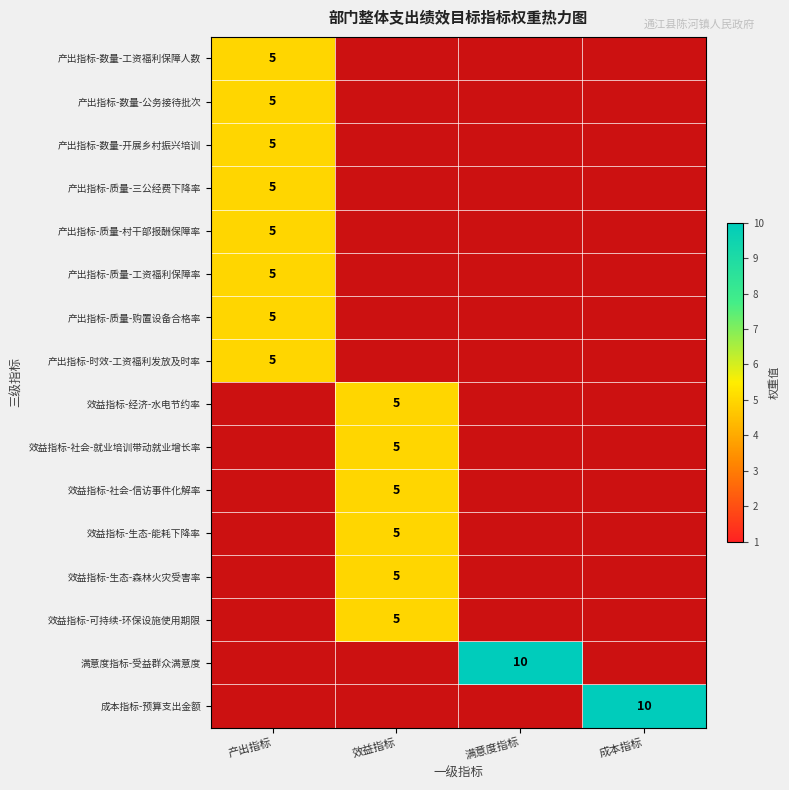

The 产出指标-时效-工资福利发放及时率 series shows 7 at 产出指标. True or false?

False